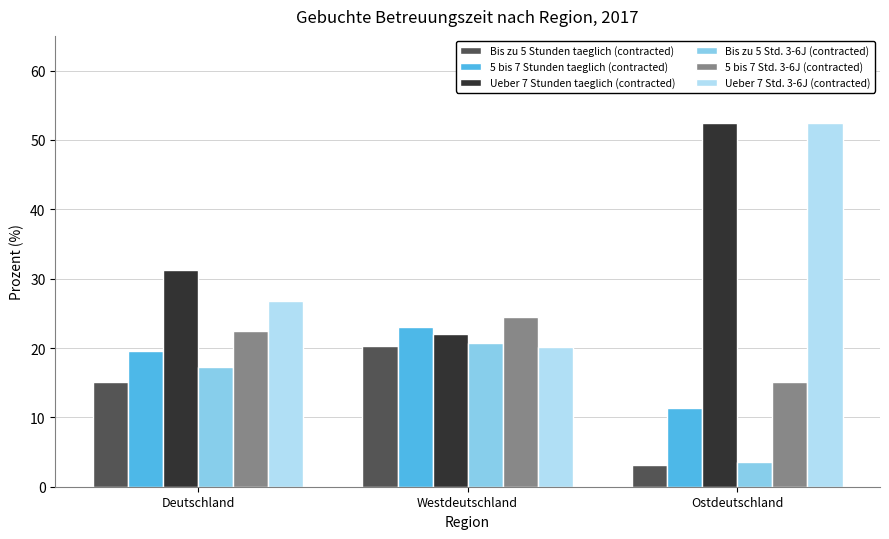

Which category has the highest value in the 5 bis 7 Std. 3-6J (contracted) series?

Westdeutschland